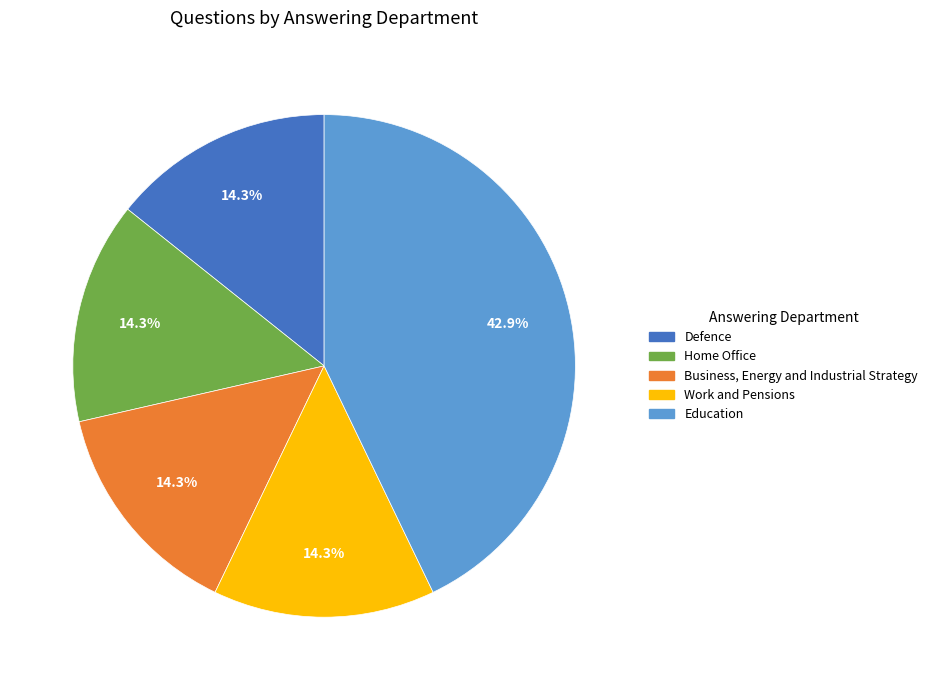

How many slices are in this pie chart?

5